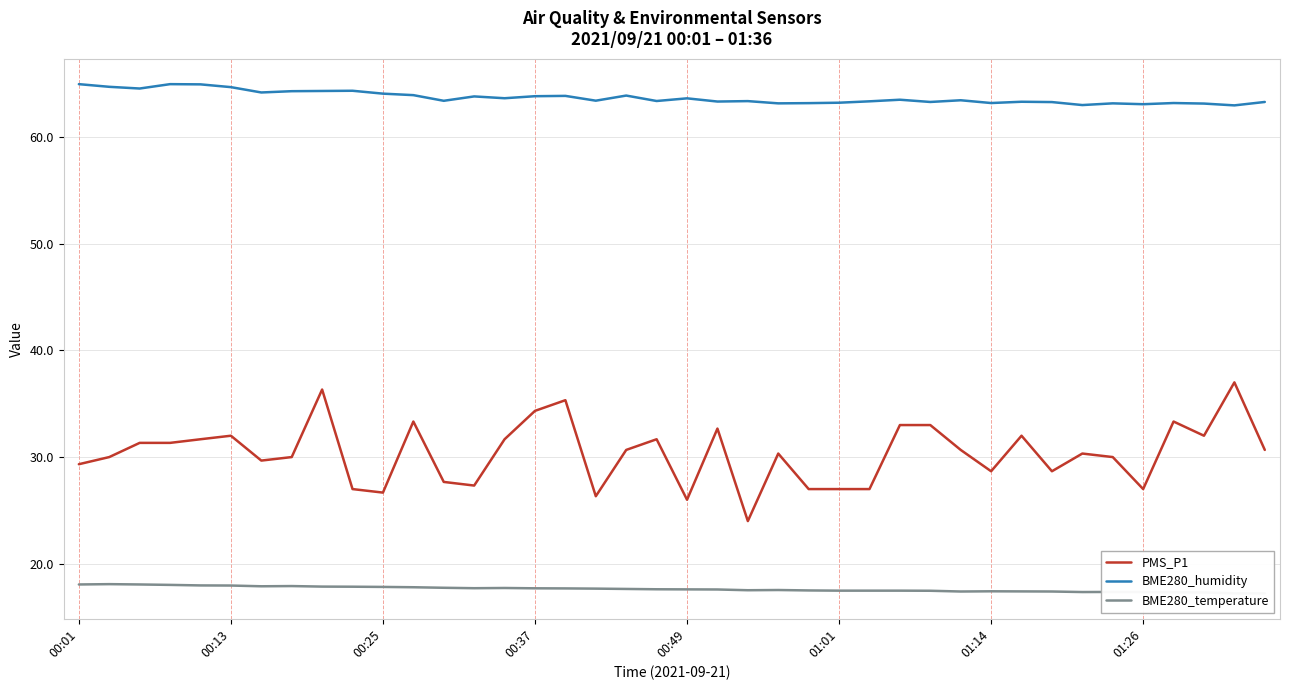

Is this an area chart (filled region under the line)?

No